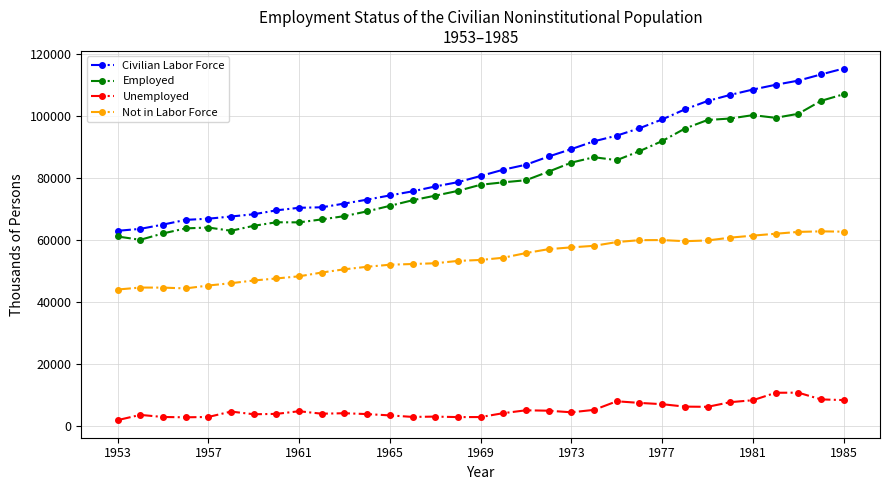

Count the number of data series in this chart.

4